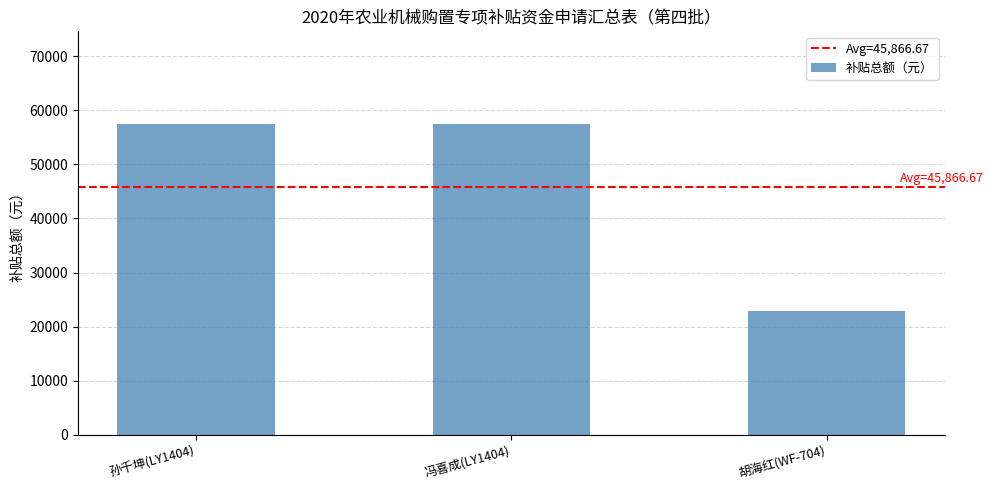

Reading left to right, list all the values displayed in this chart.

孙千坤(LY1404)=57400	冯喜成(LY1404)=57400	胡海红(WF-704)=22800